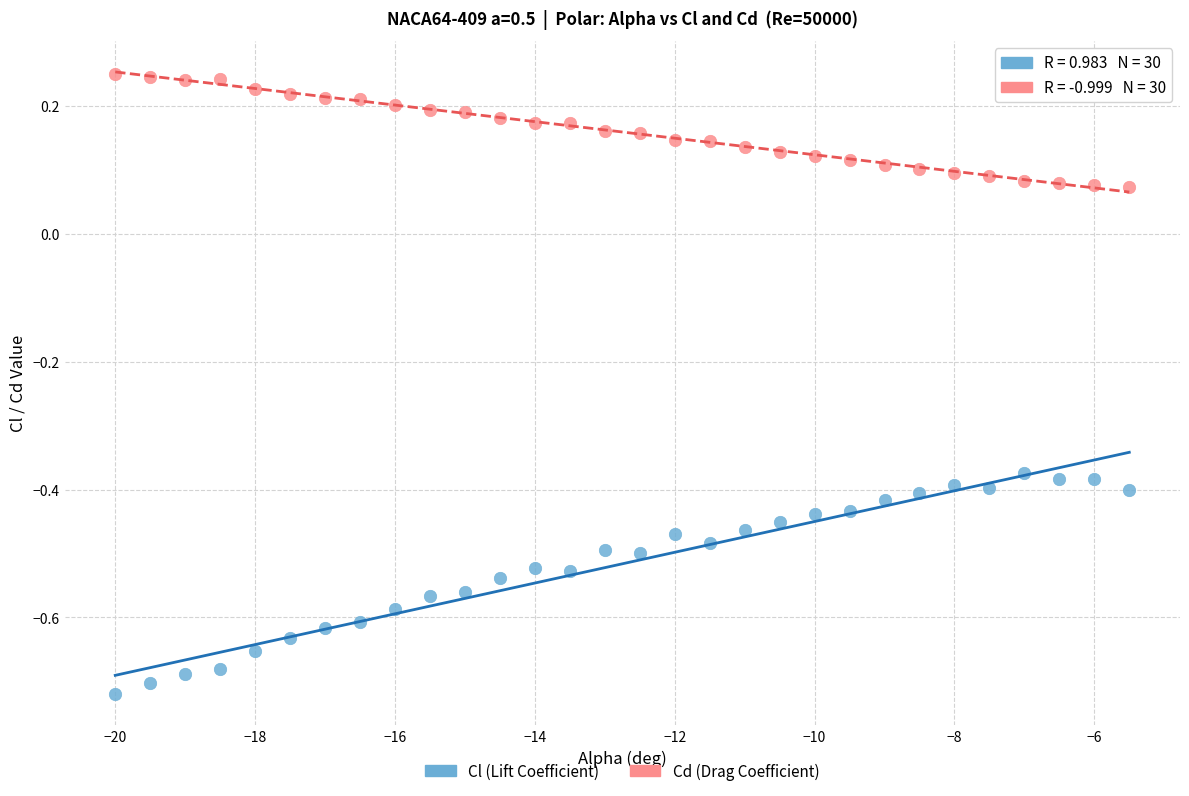

Across all data points, what is the range of X values (max minus min)?

14.5